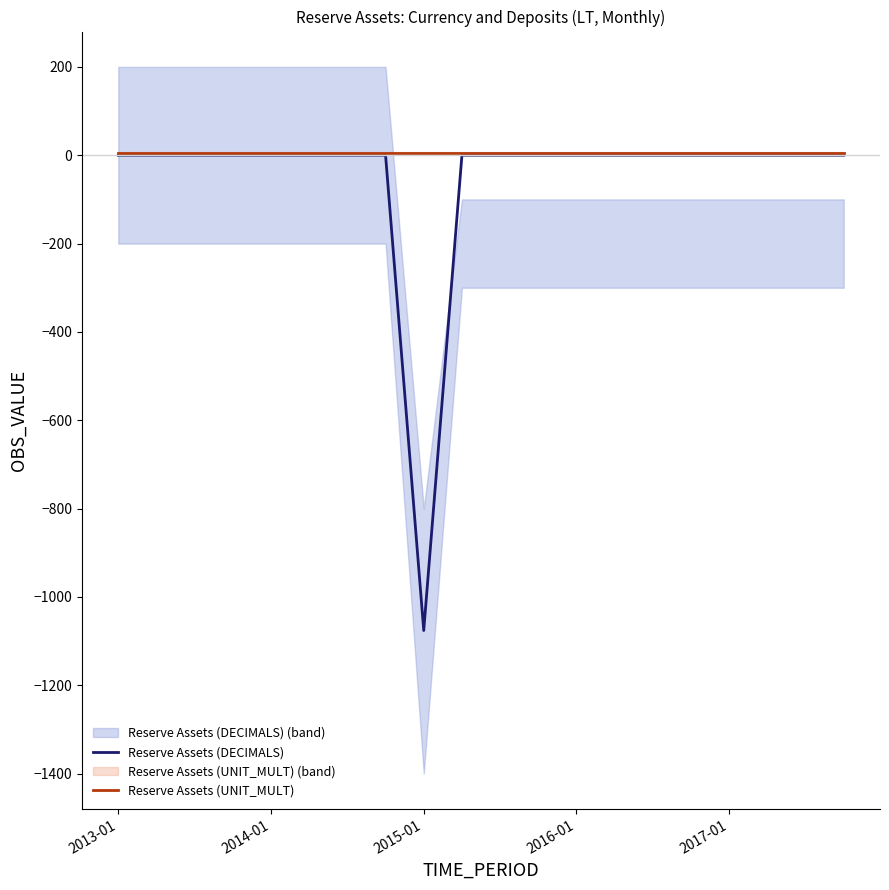

Which series has the largest total across all categories?

Reserve Assets (UNIT_MULT)